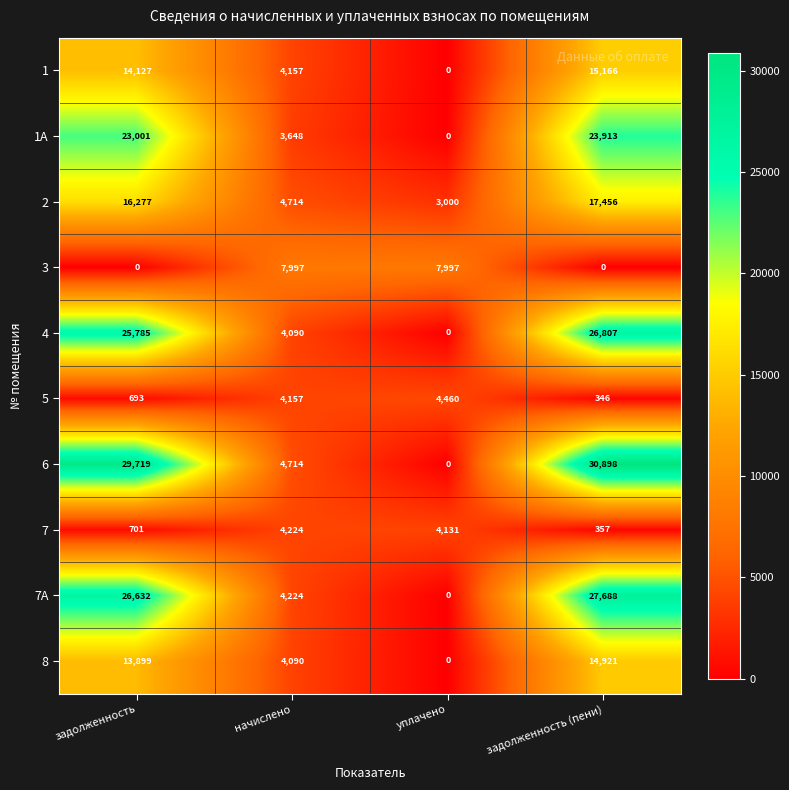

Which series has the largest range (max minus min)?

6